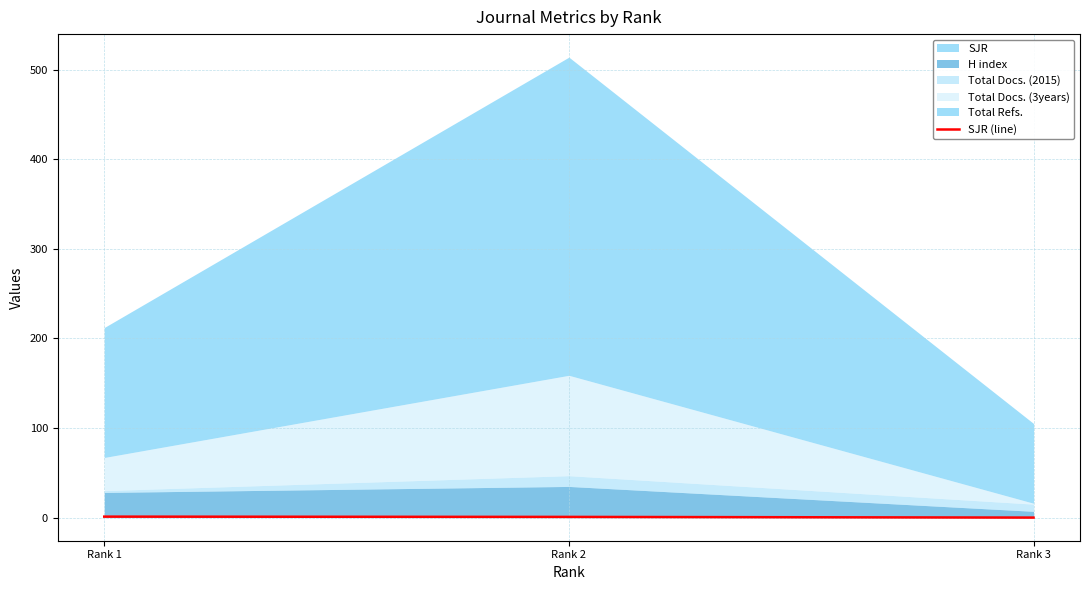

Rank the categories by value from highest to lowest.

Rank 1, Rank 2, Rank 3